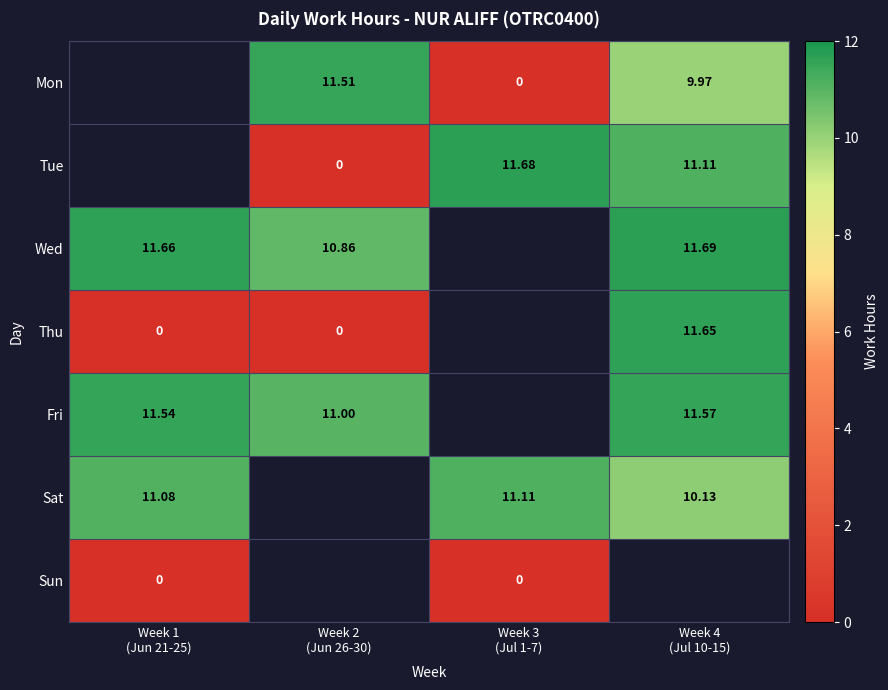

Between Week 1
(Jun 21-25) and Week 4
(Jul 10-15), which is larger?

Week 4
(Jul 10-15)